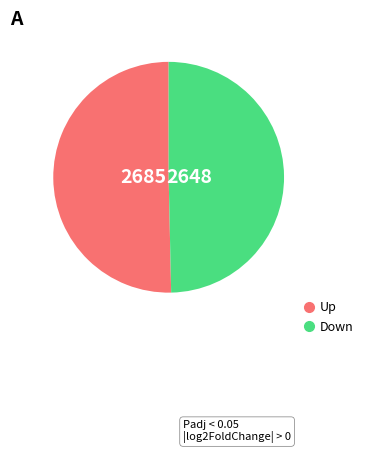

Is there any slice that represents more than half of the pie?

Yes